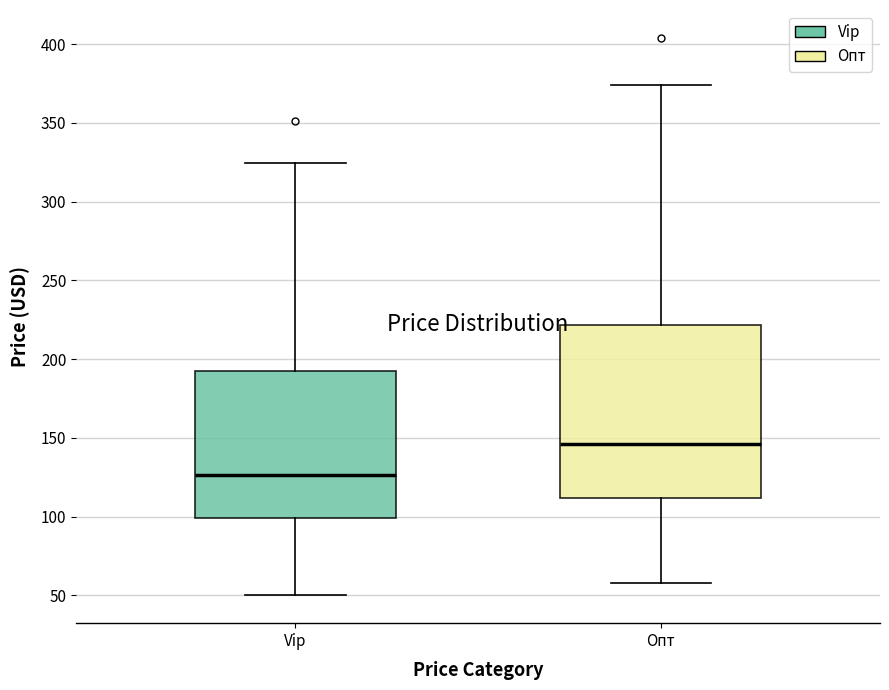

Which box has the lowest median line?

Vip